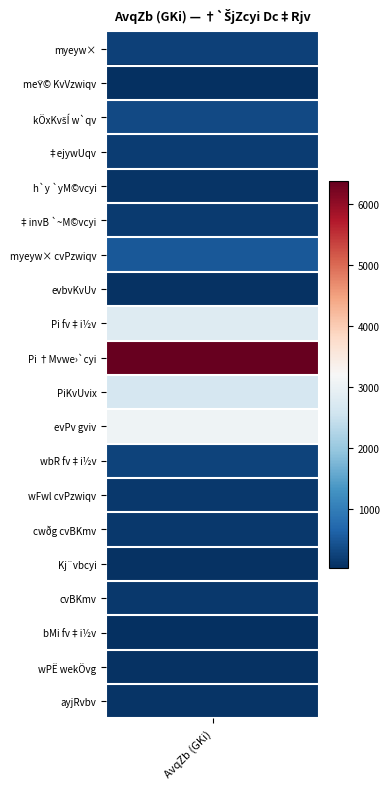

Count the number of values greater than 151.

10